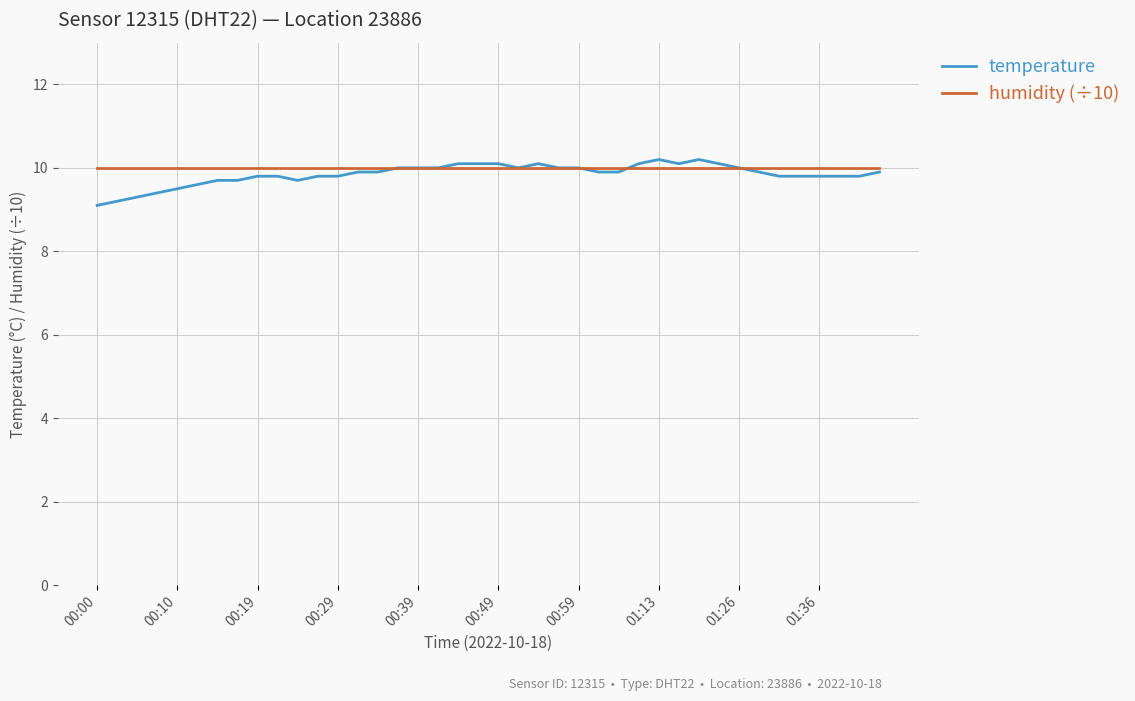

Which series has the largest range (max minus min)?

temperature